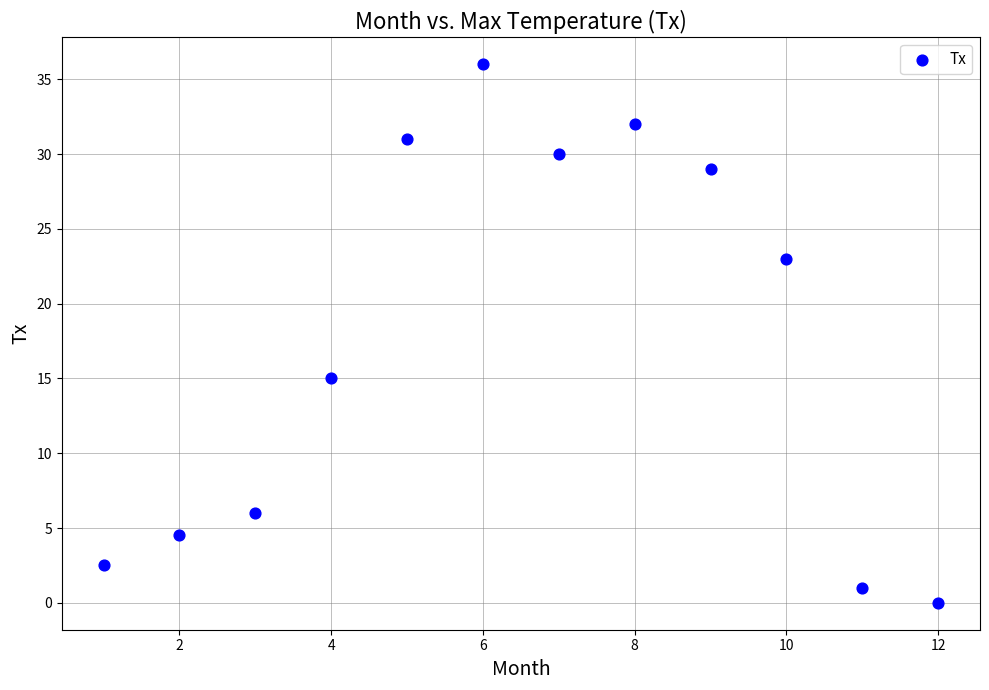

What Y value in the scatter plot is closest to 18?

15.0